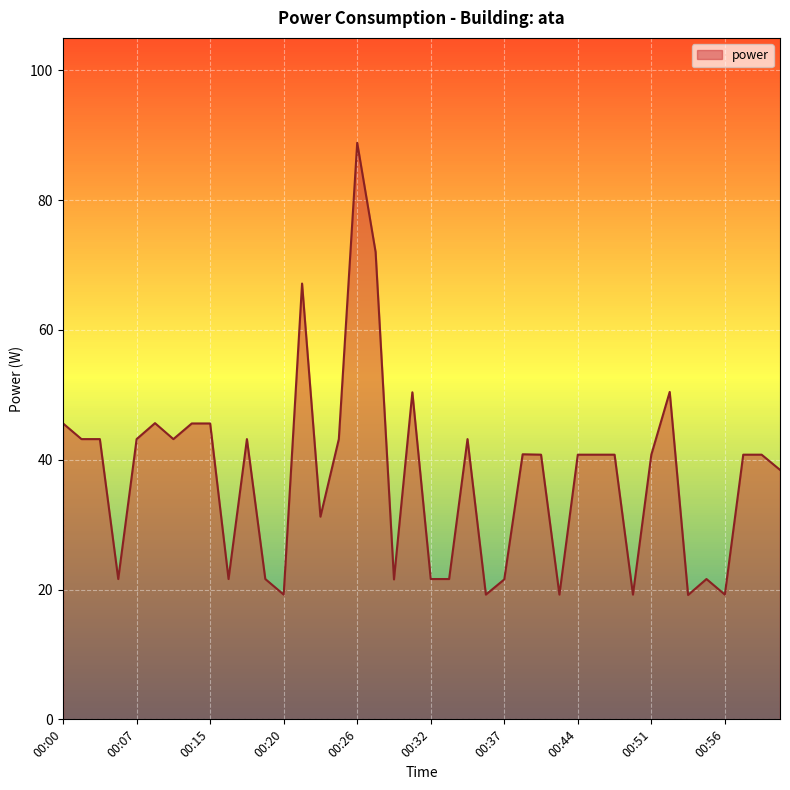

What is the smallest value displayed?

19.2